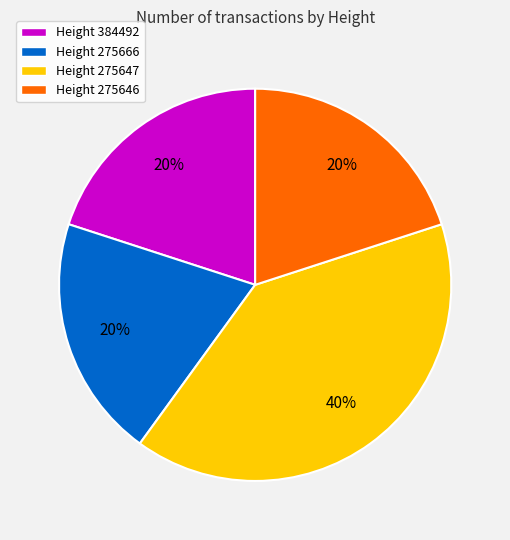

Which slice is the largest?

Height 275647